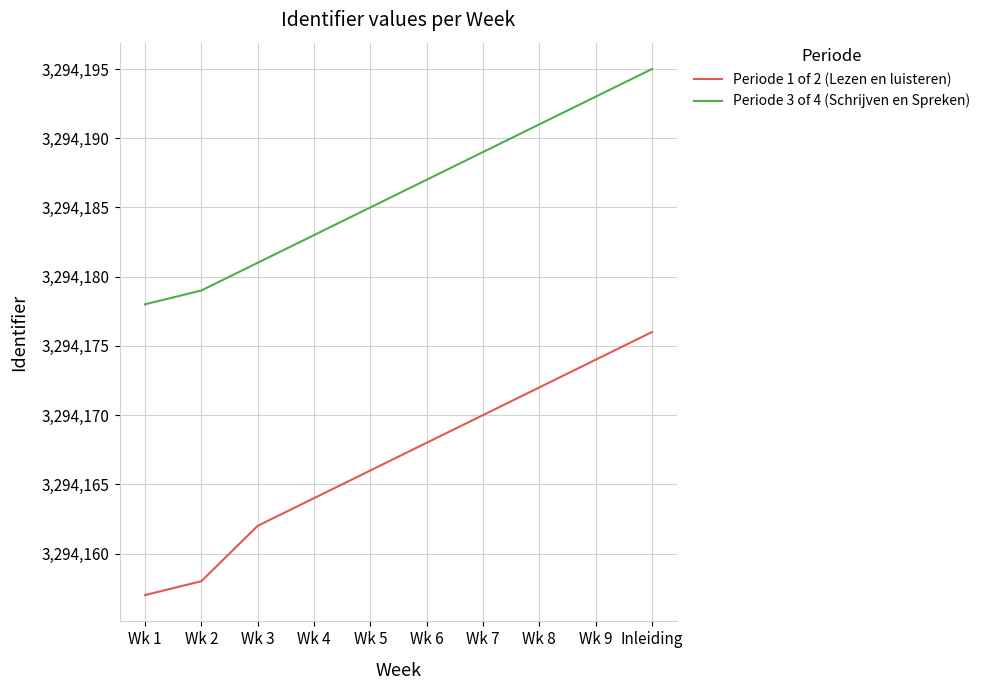

Rank the series at Inleiding from lowest to highest value.

Periode 1 of 2 (Lezen en luisteren), Periode 3 of 4 (Schrijven en Spreken)